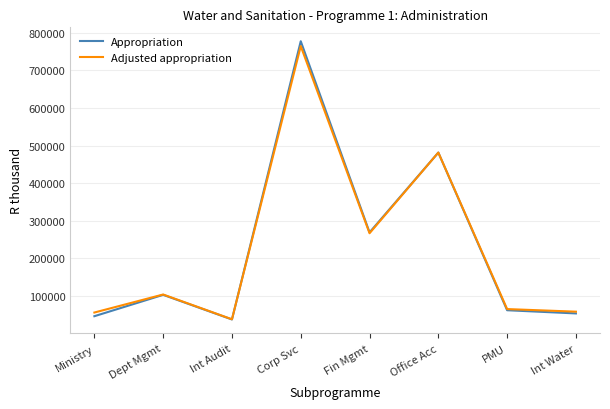

Is it true that Adjusted appropriation equals 56410 at Ministry?

True